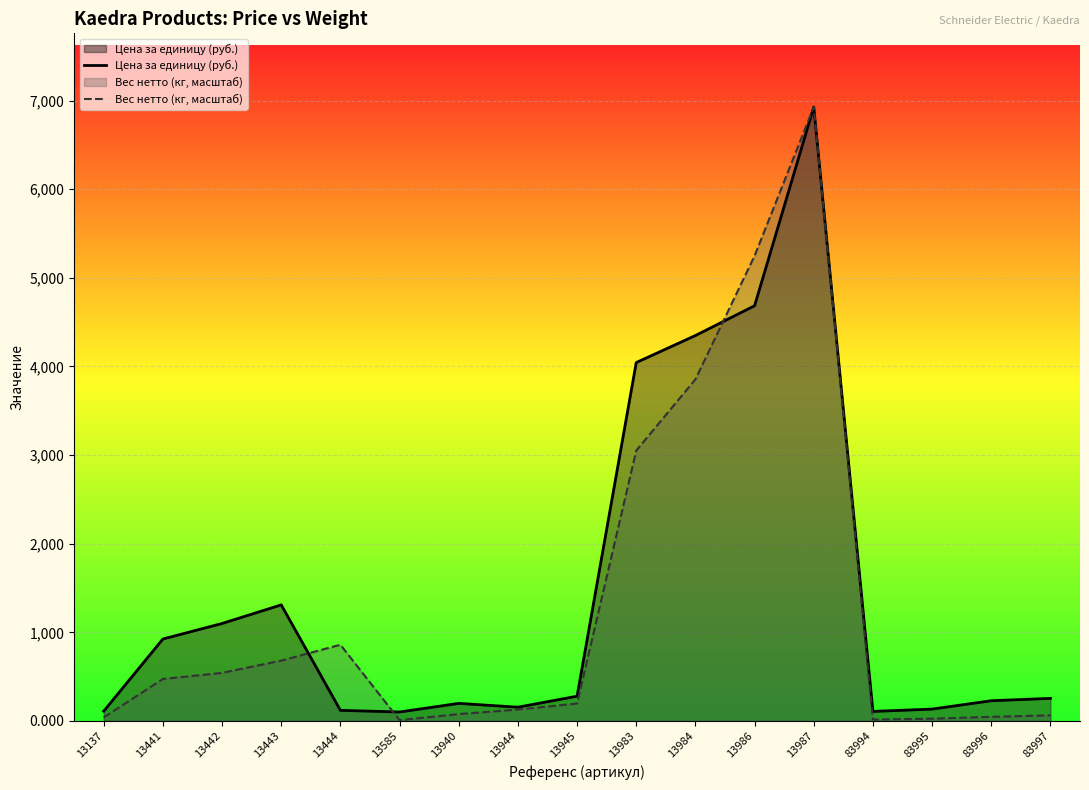

What is the average value of the Вес нетто (кг, масштаб) series?

1308.5